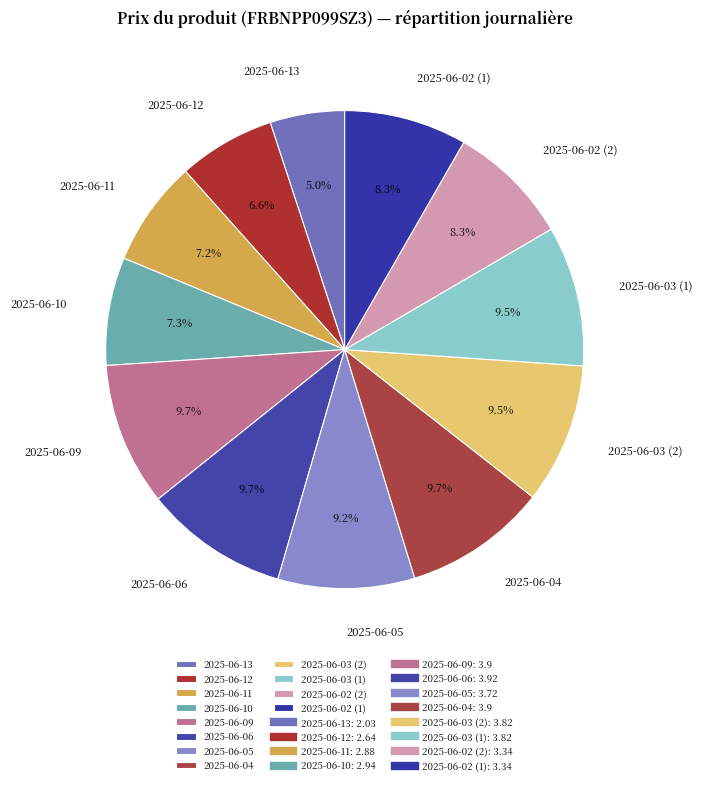

What is the total percentage of 2025-06-04 and 2025-06-09?

19.4%